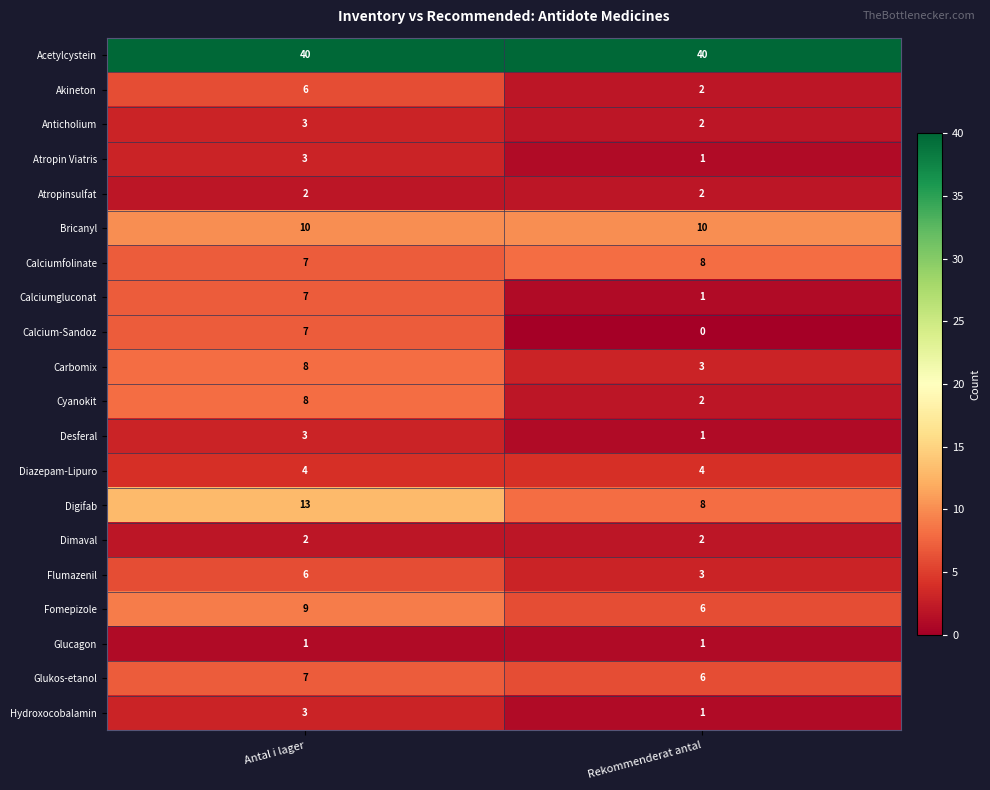

What is the sum of the Fomepizole values at Antal i lager and Rekommenderat antal?

15